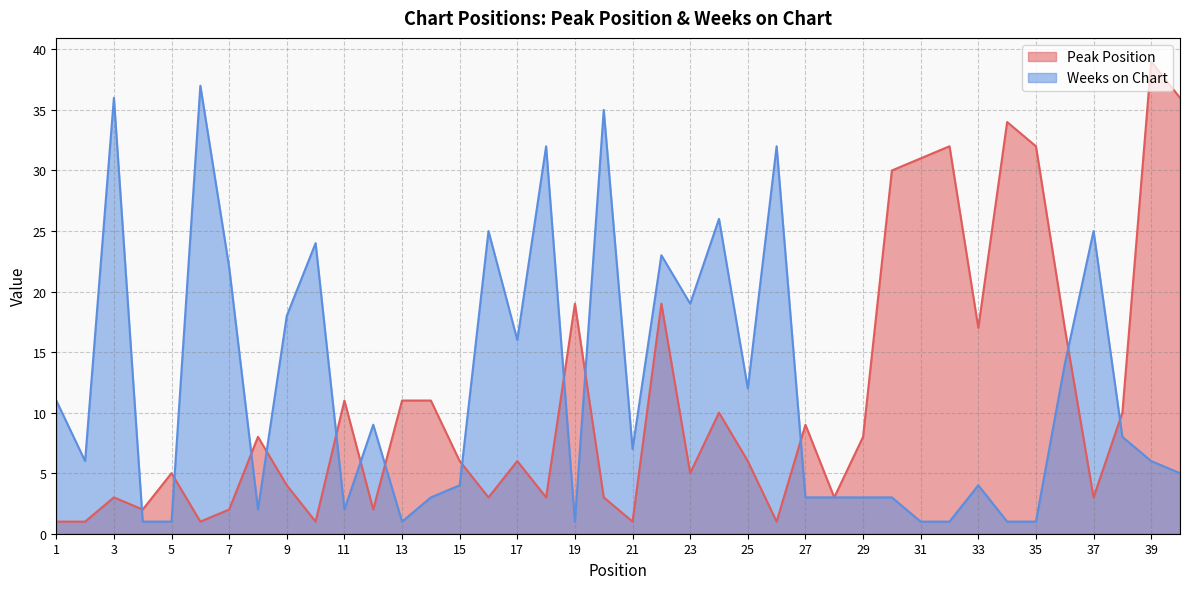

Is it true that Weeks on Chart equals 4 at 1?

False